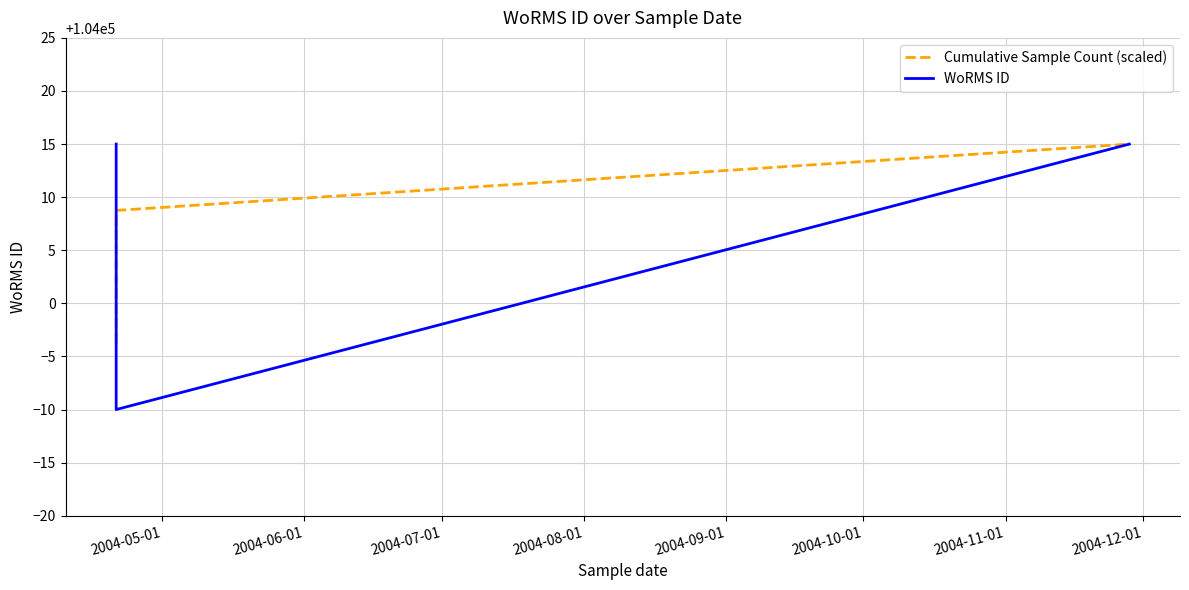

Does the chart have visible grid lines?

Yes